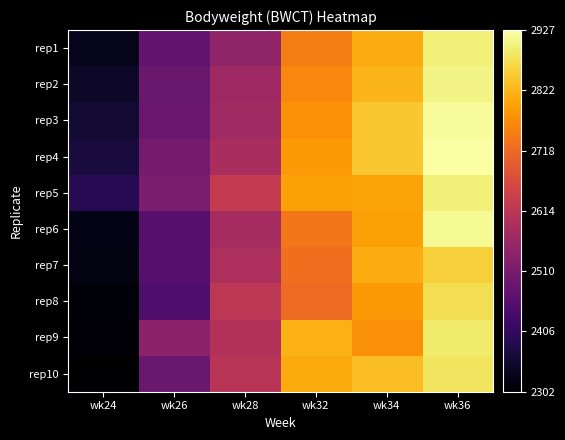

What is the total value across all series at wk24?

23361.0